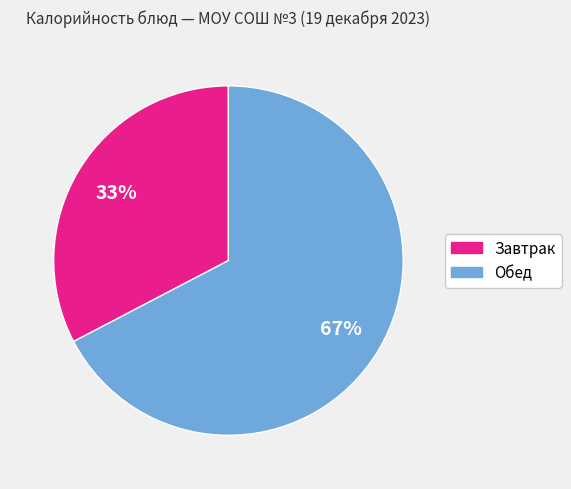

To the nearest percent, what is the average slice percentage?

50%